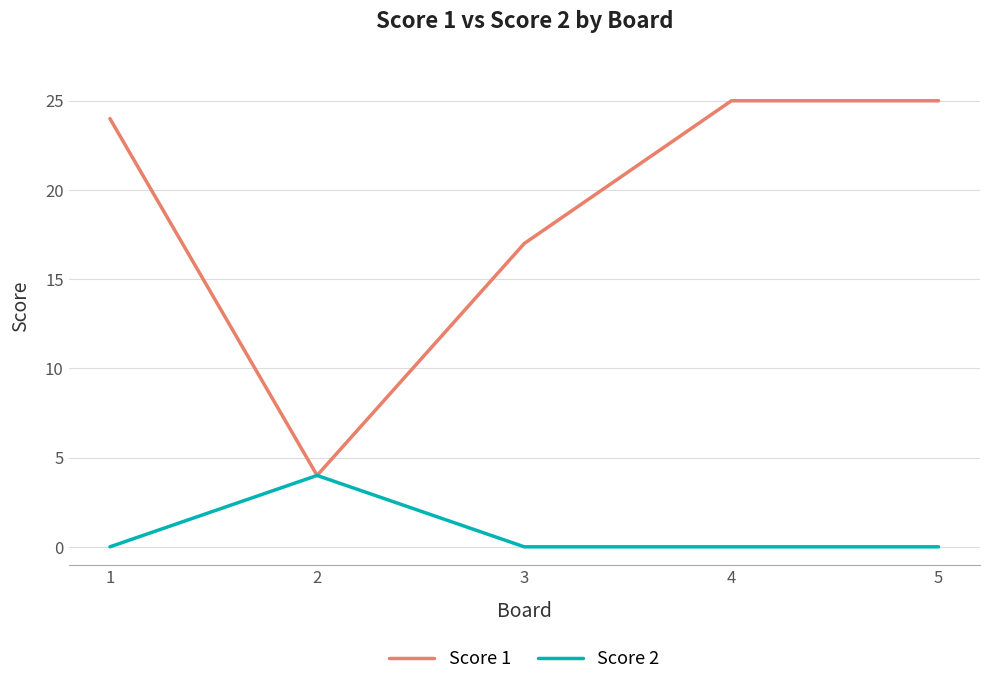

Reading left to right, list all the values displayed in this chart.

Score 1: 24	4	17	25	25
Score 2: 0	4	0	0	0